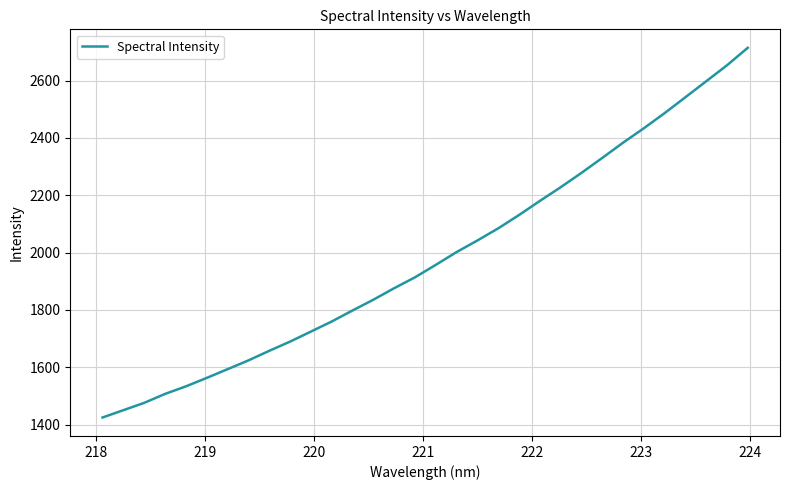

What is the sum of all values?

63472.5